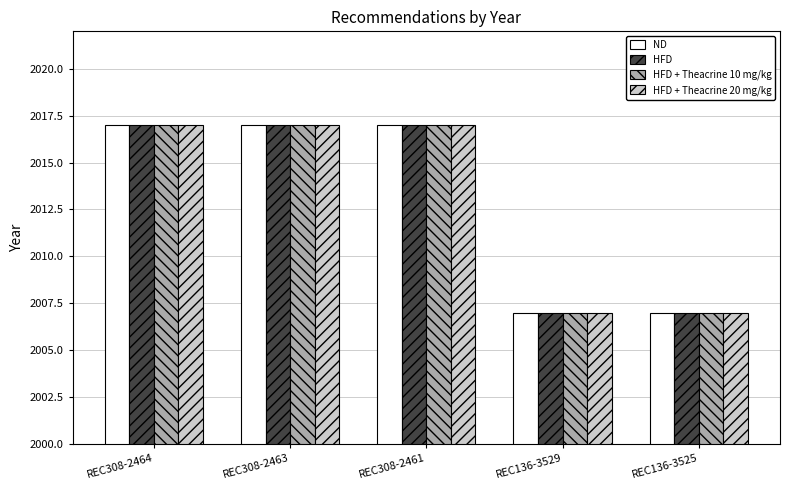

What is the label of the 2nd bar from the right?

REC136-3529